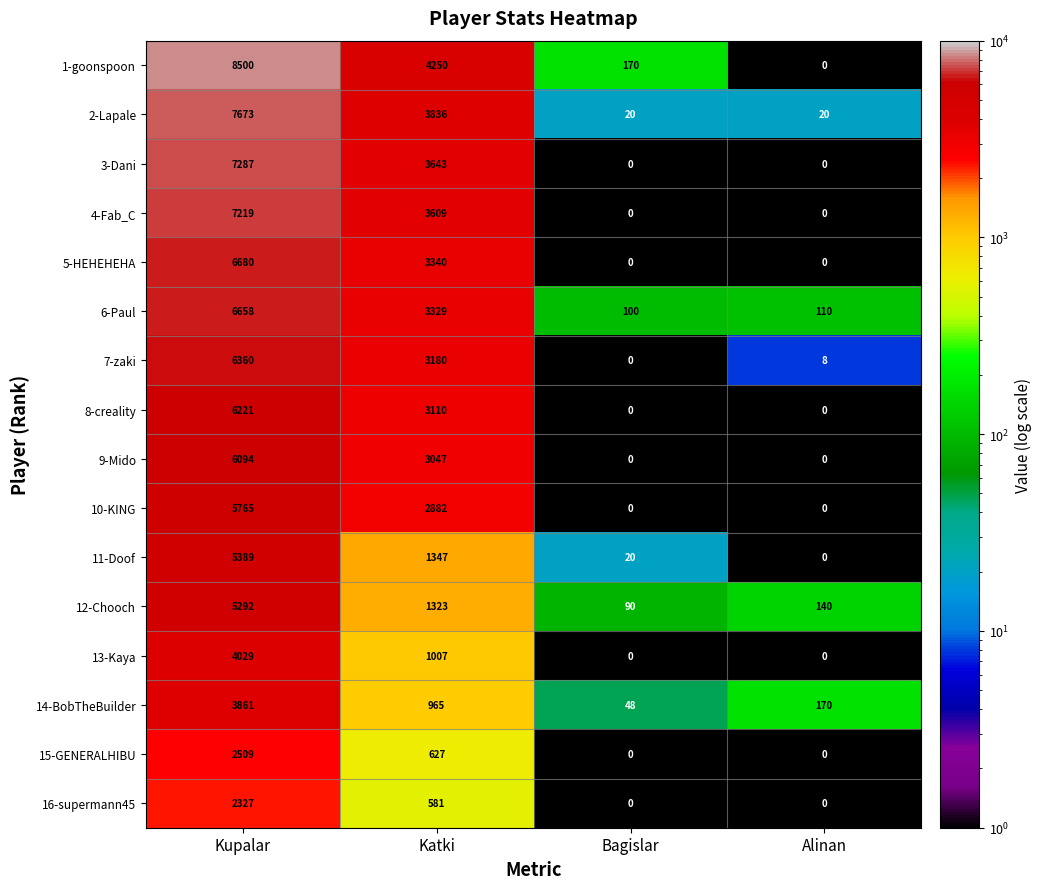

Rank the series by their maximum value, from lowest to highest.

16-supermann45, 15-GENERALHIBU, 14-BobTheBuilder, 13-Kaya, 12-Chooch, 11-Doof, 10-KING, 9-Mido, 8-creality, 7-zaki, 6-Paul, 5-HEHEHEHA, 4-Fab_C, 3-Dani, 2-Lapale, 1-goonspoon